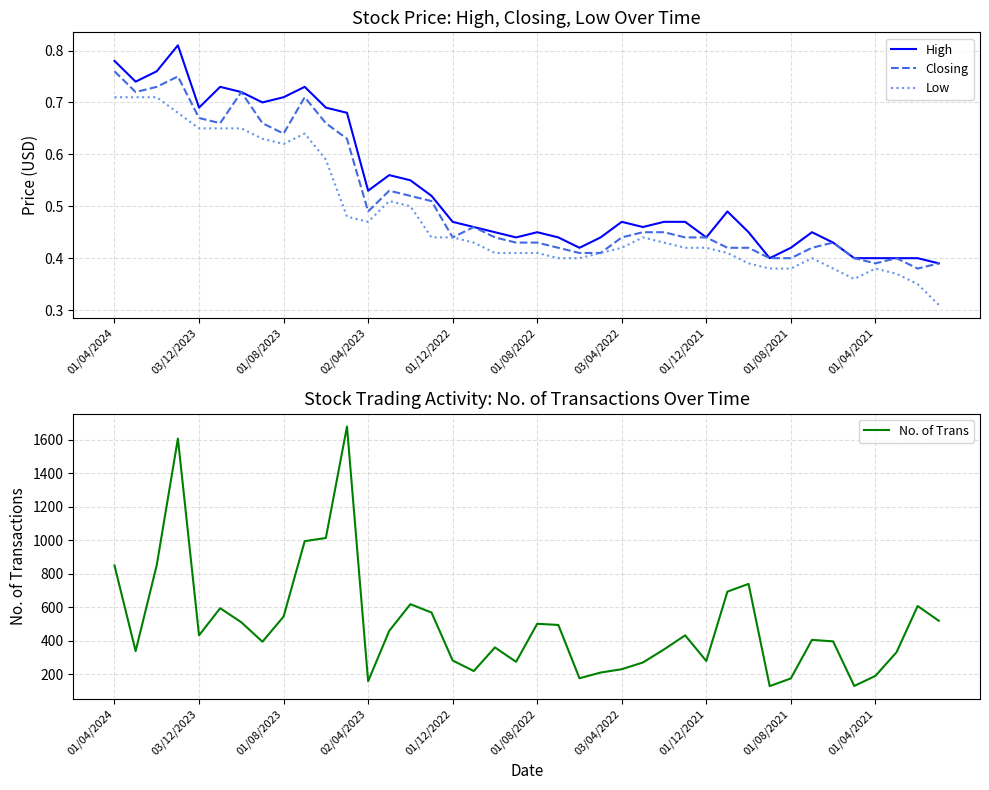

What is the difference between the second highest and minimum values in the High series?

0.4